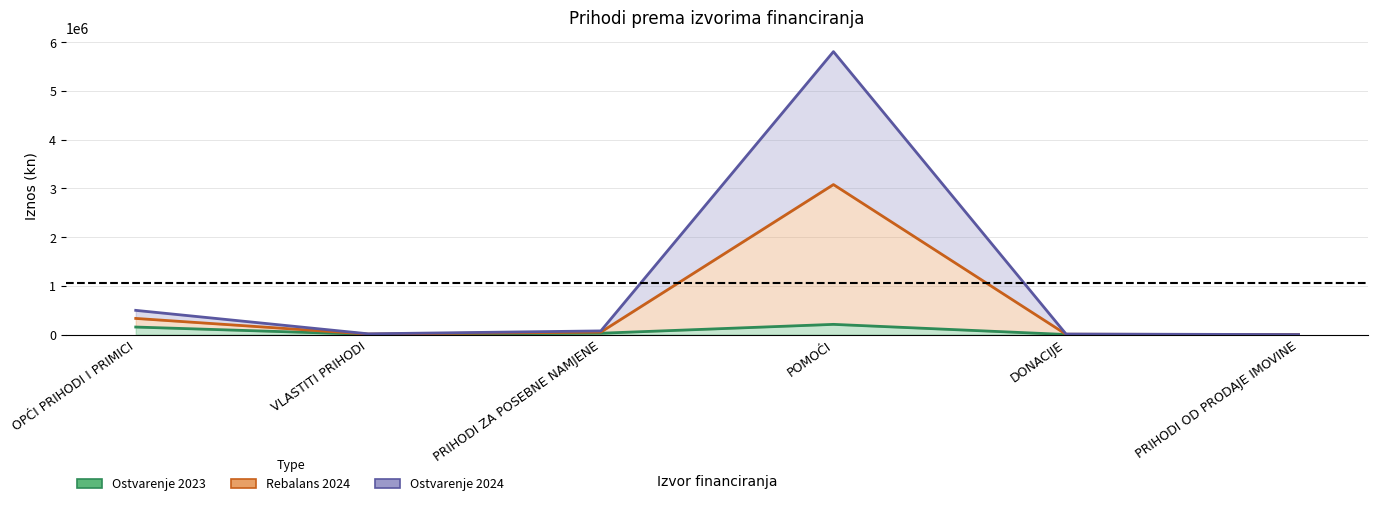

Which series has the largest total across all categories?

Rebalans 2024